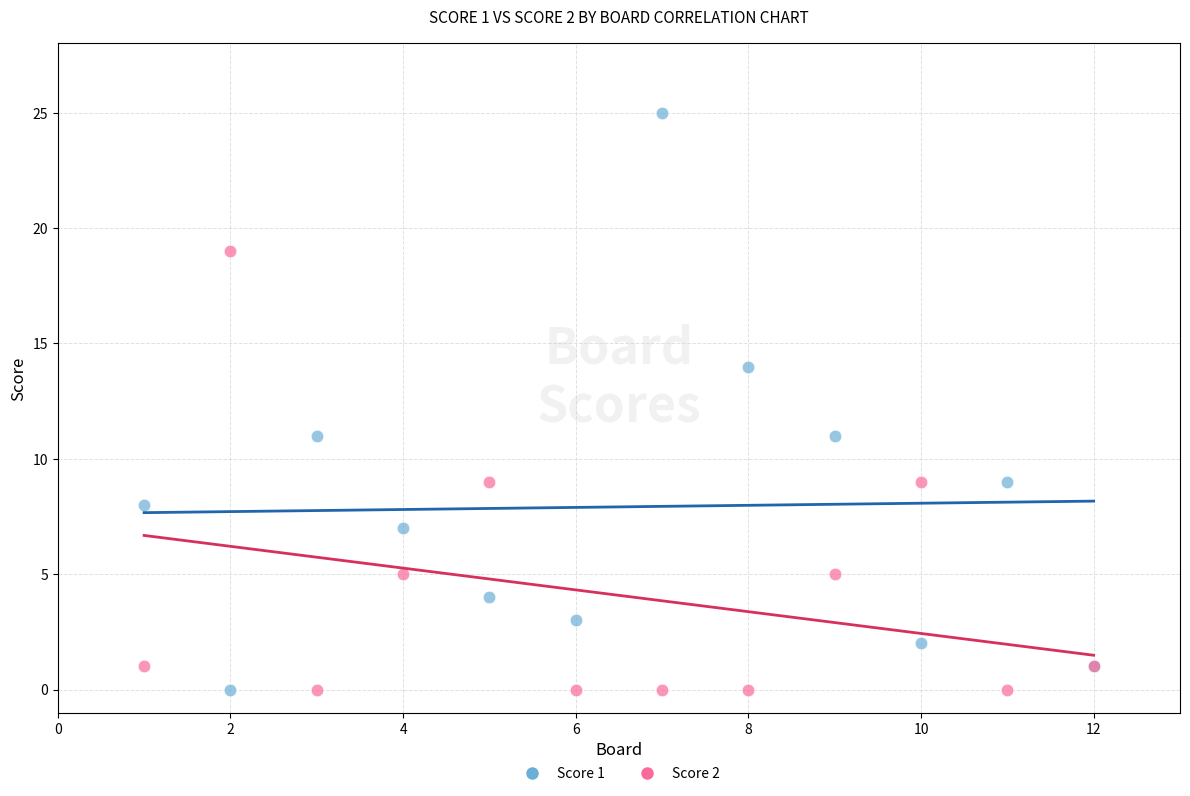

Which series has the widest spread of Y values?

Score 1